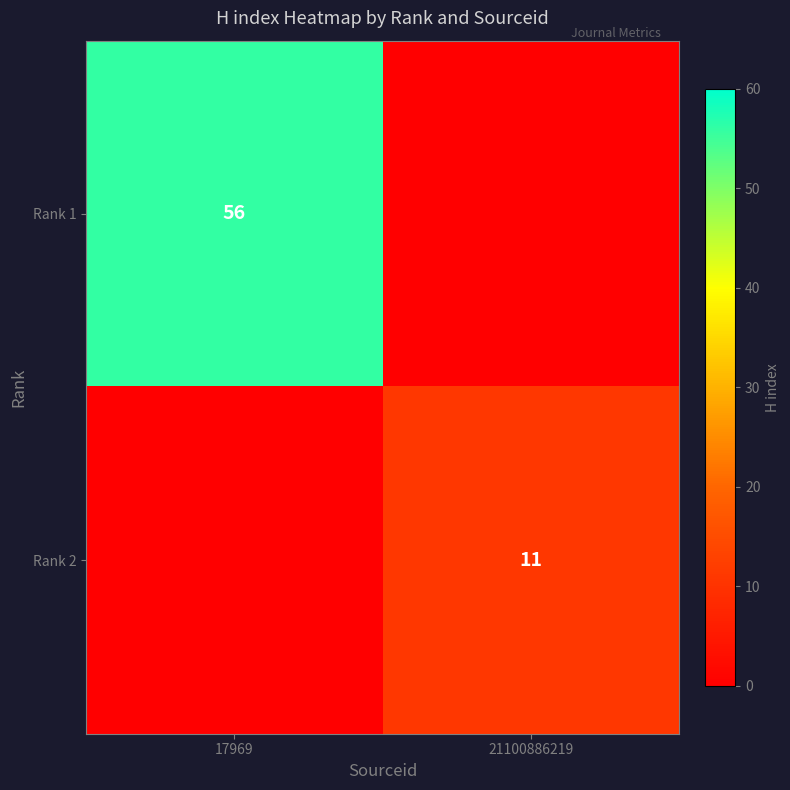

The value of Rank 1 at 17969 is 56. True or false?

True